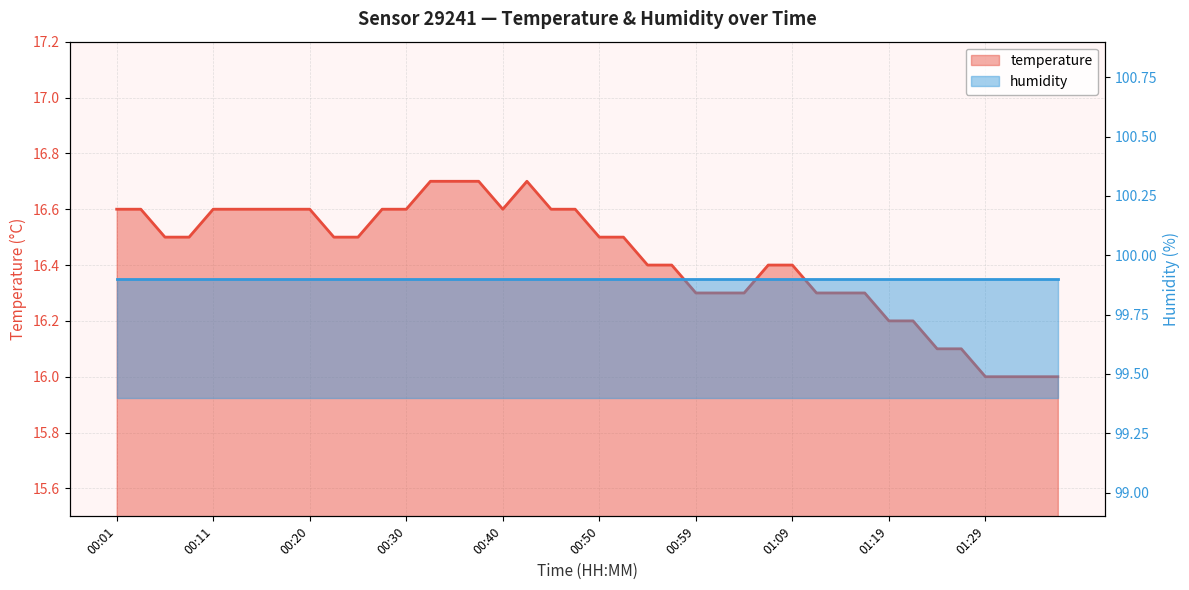

What is the difference between the maximum and minimum values?

0.7